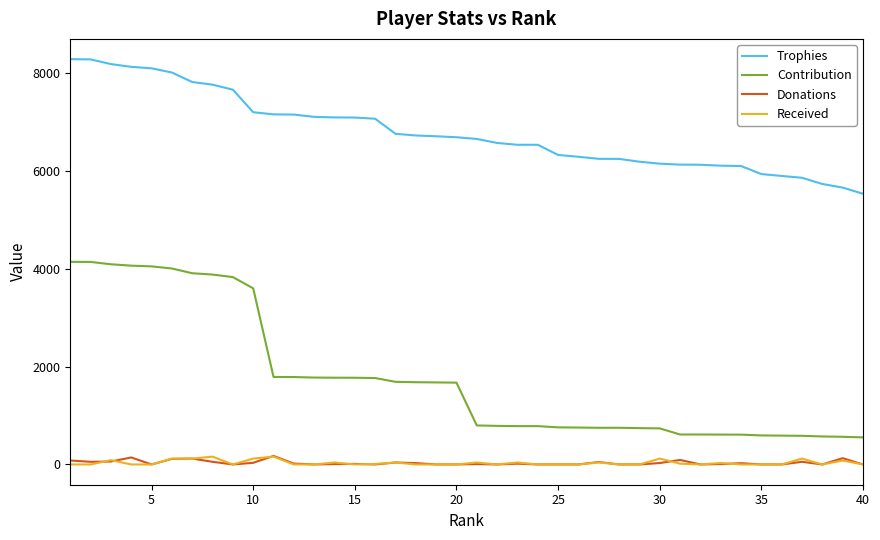

True or false: Donations and Contribution intersect in this chart.

False